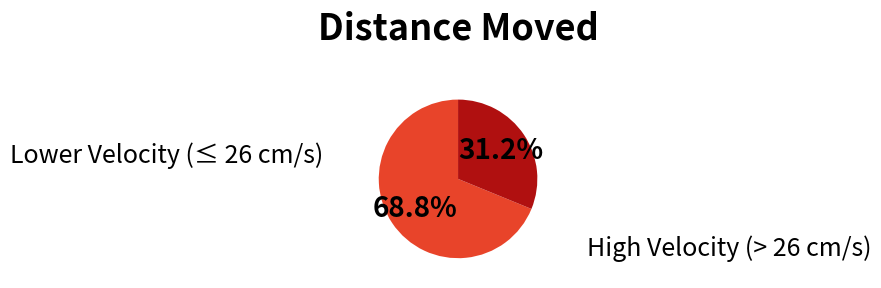

Does any single category account for the majority?

Yes